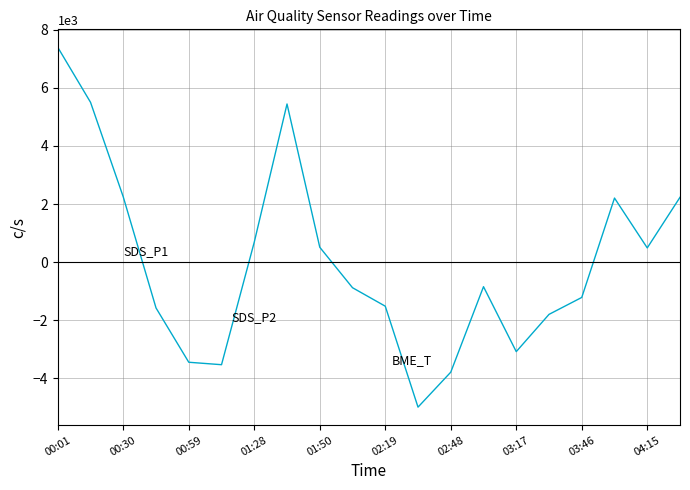

What is the difference between the maximum and minimum values?

12392.4